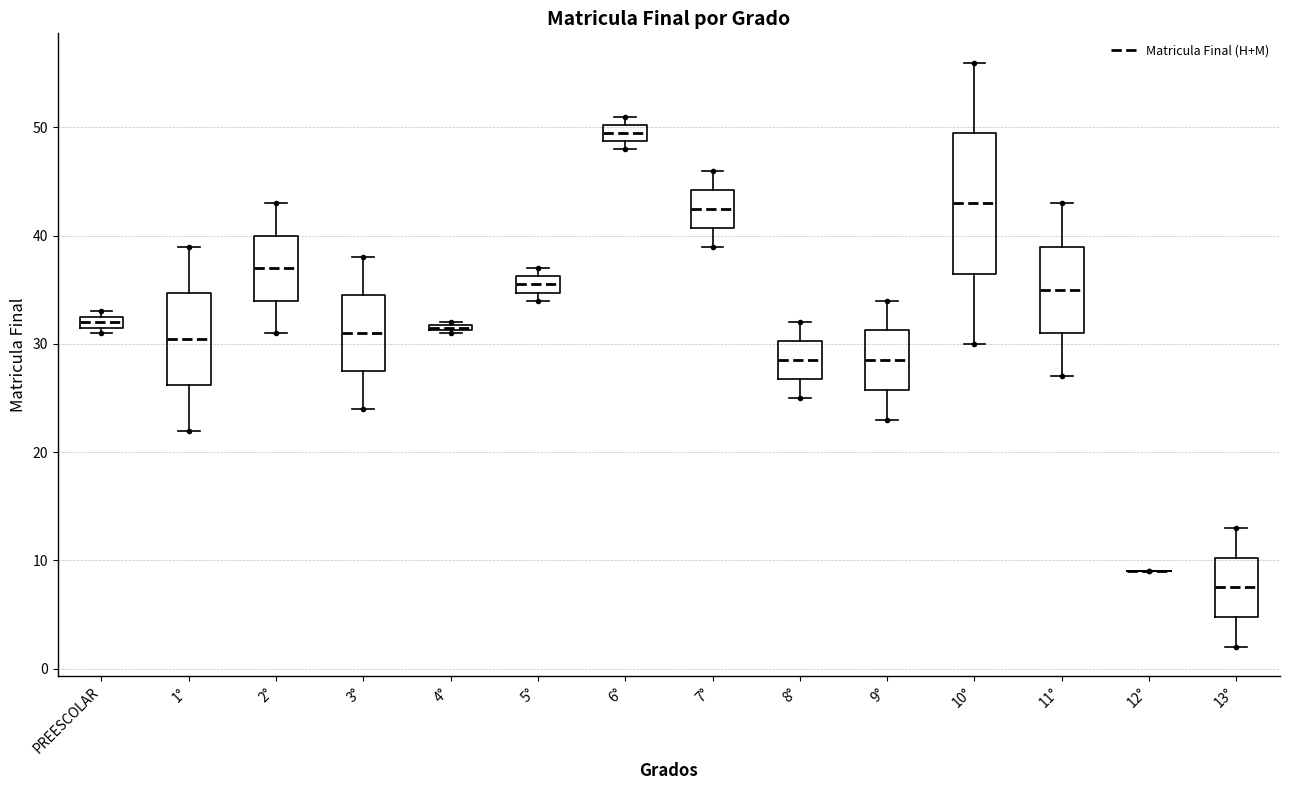

Comparing the boxes themselves (not the whiskers), which one is the tallest?

10°